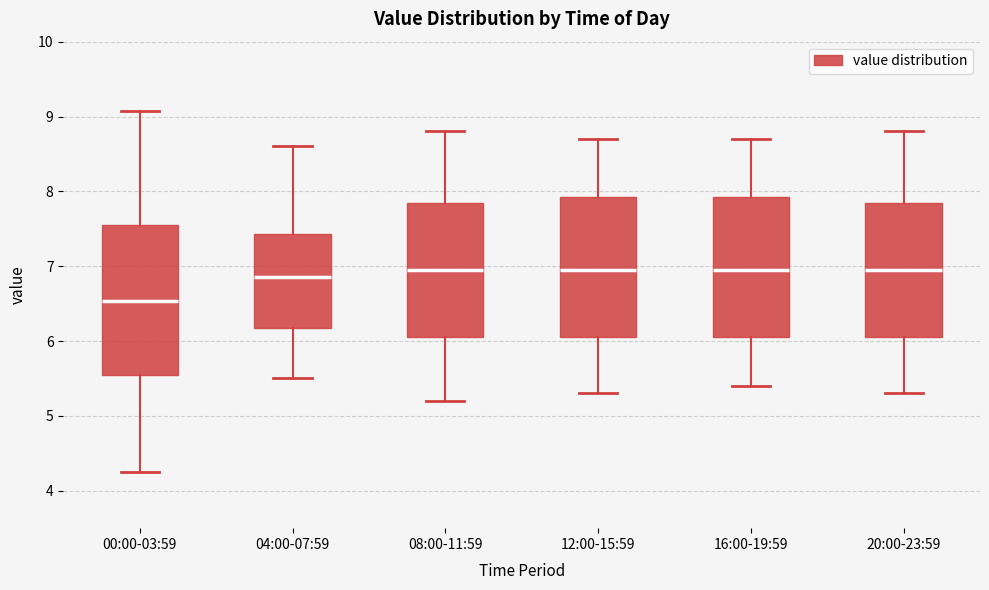

Where is the upper edge of the box for 00:00-03:59 on the y-axis? The values are not printed on the chart, so give them approximately, as read against the axis.

7.6